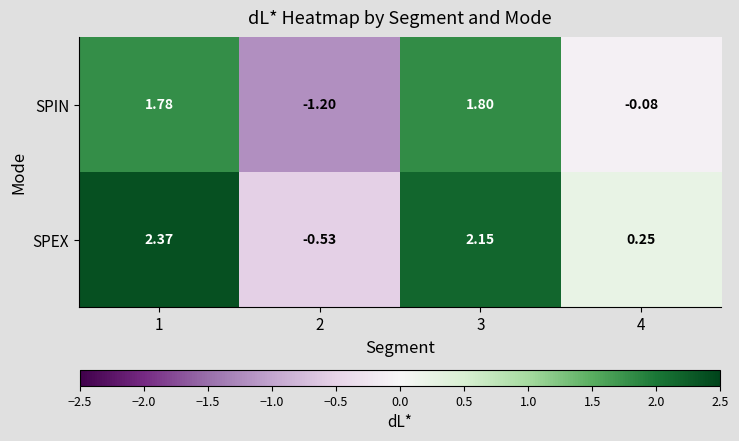

Between 1 and 4, which series saw the biggest shift?

SPEX